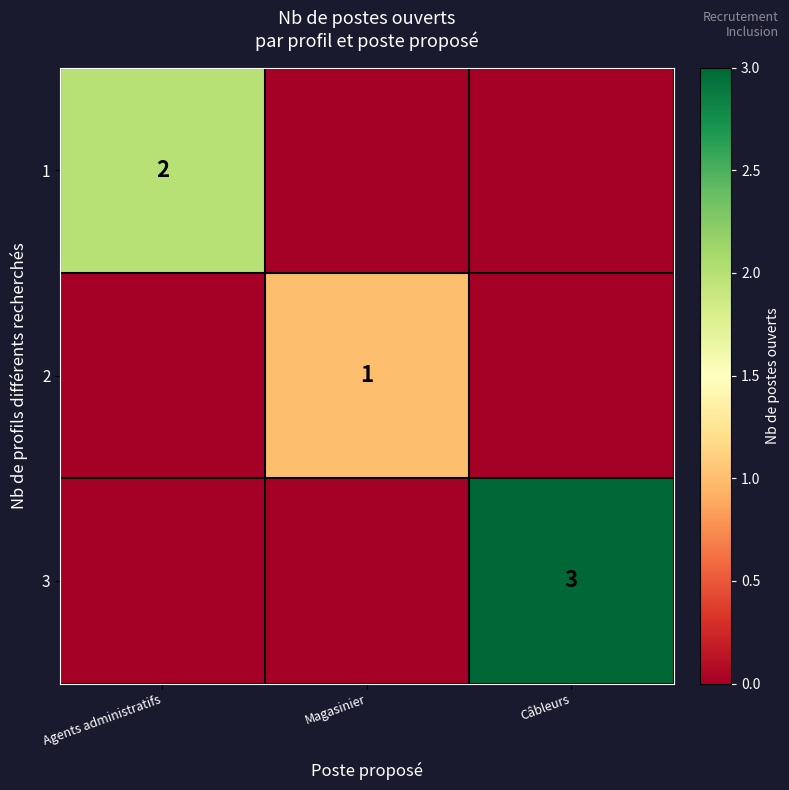

The 1 series shows 3 at Agents administratifs. True or false?

False